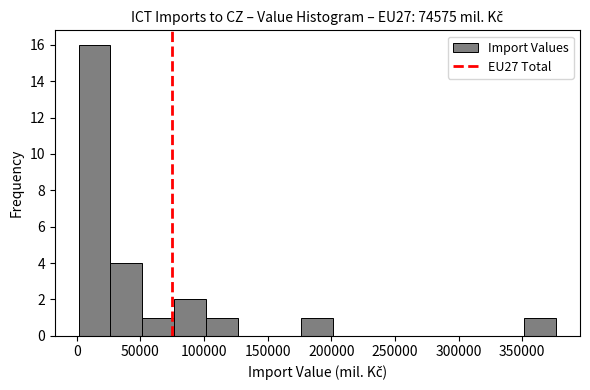

Over which range of the x-axis is the bar tallest?

0 to 25000